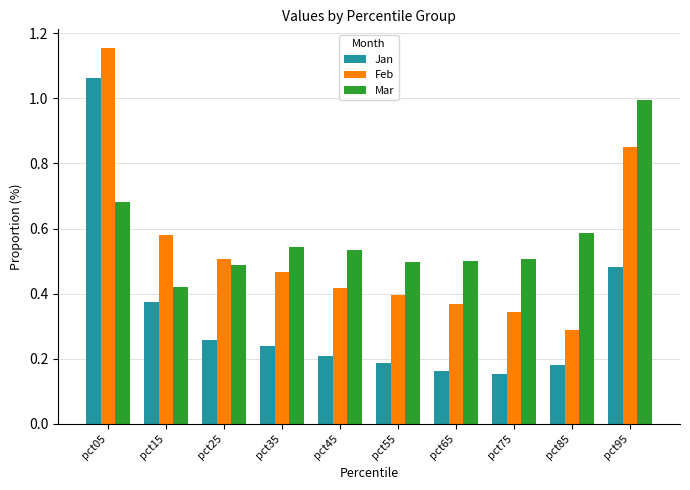

How many groups of bars are there?

10